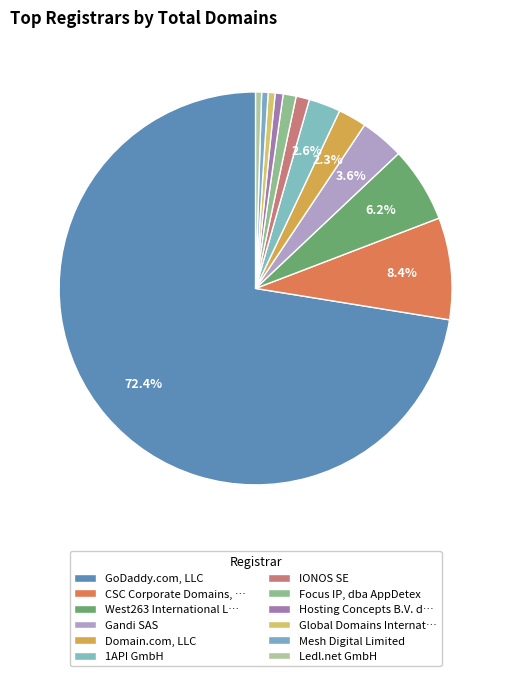

Which category has the biggest portion of the pie?

GoDaddy.com, LLC